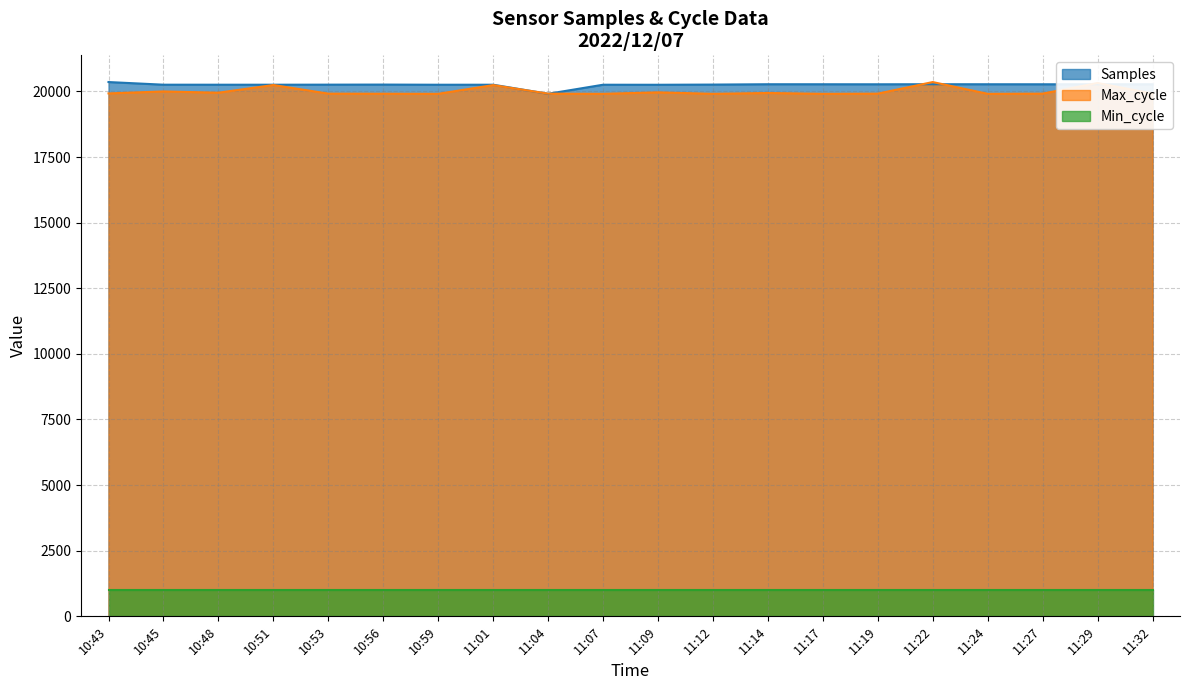

Which category has the lowest value across all series?

11:04